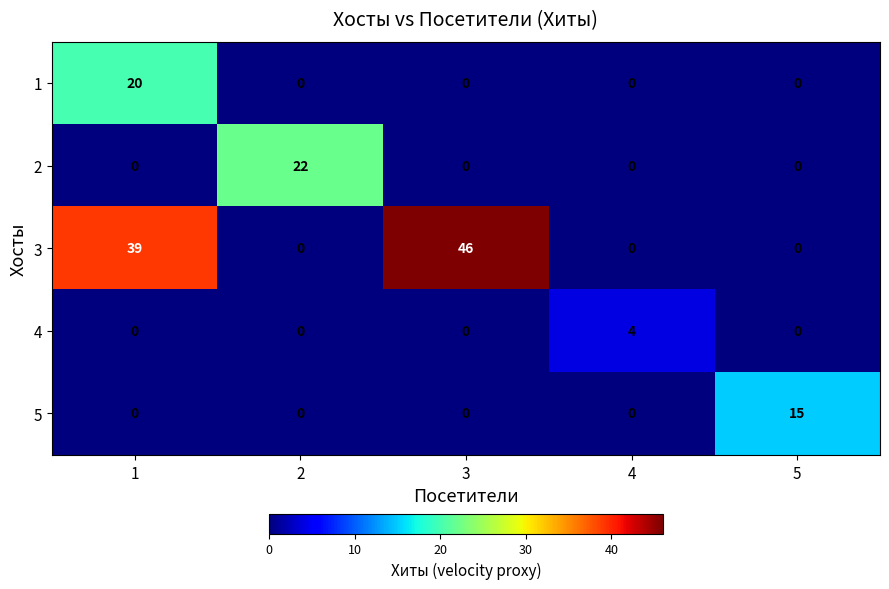

The 4 series shows 0 at 1. True or false?

True